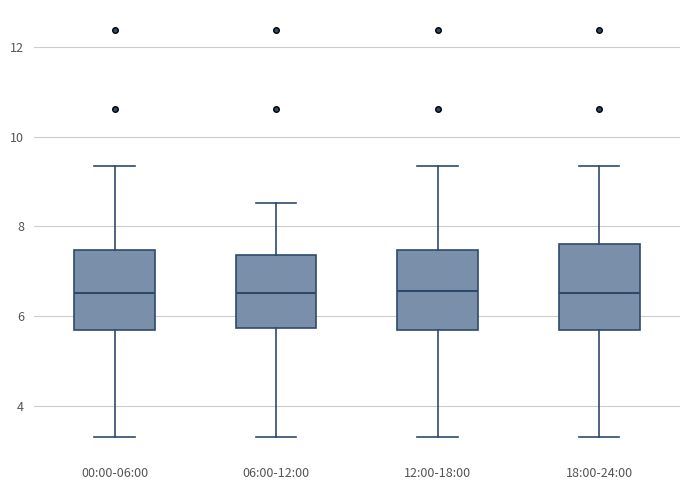

Reading left to right, read every box against the y-axis: the position of its median line, the range the box covers, and the ends of its whiskers. The values are not printed on the chart, so give them approximately, as read against the axis.

00:00-06:00: median 6.6, box 5.6 to 7.4, whiskers 3.4 to 9.4
06:00-12:00: median 6.6, box 5.8 to 7.4, whiskers 3.4 to 8.6
12:00-18:00: median 6.6, box 5.6 to 7.4, whiskers 3.4 to 9.4
18:00-24:00: median 6.6, box 5.6 to 7.6, whiskers 3.4 to 9.4